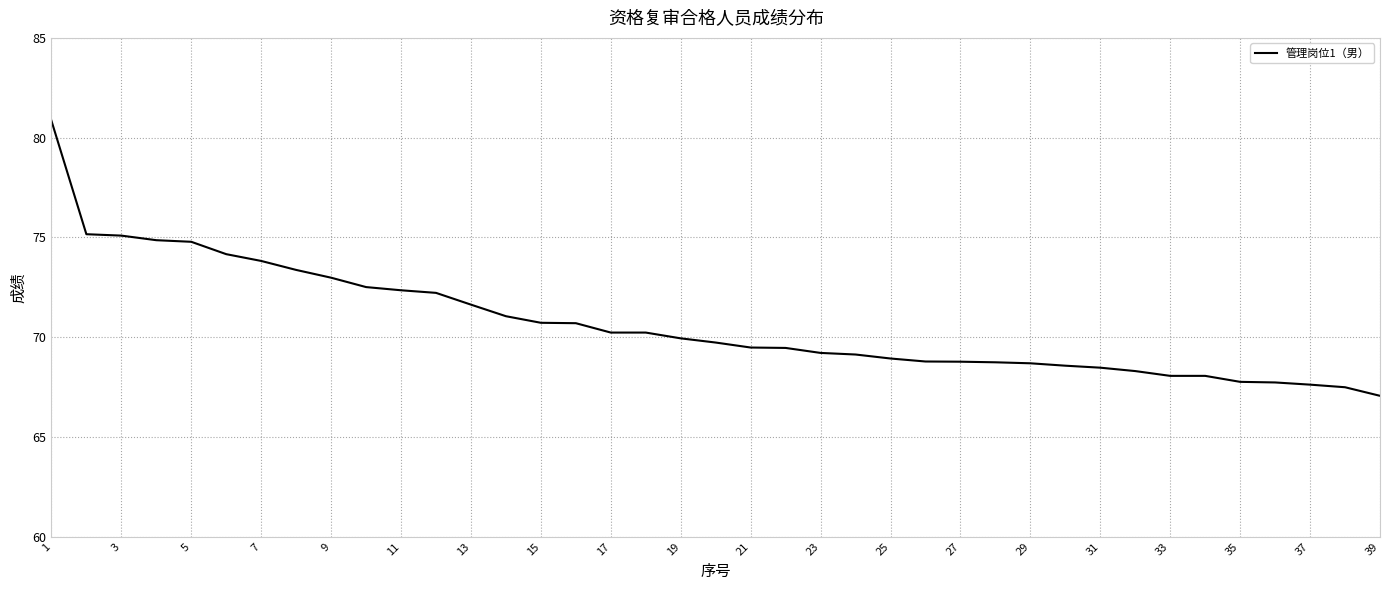

What is the difference between the maximum and minimum values?

13.8